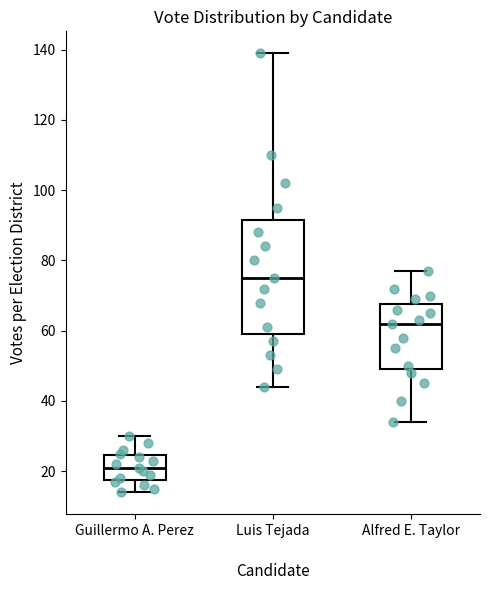

Comparing the boxes themselves (not the whiskers), which one is the tallest?

Luis Tejada